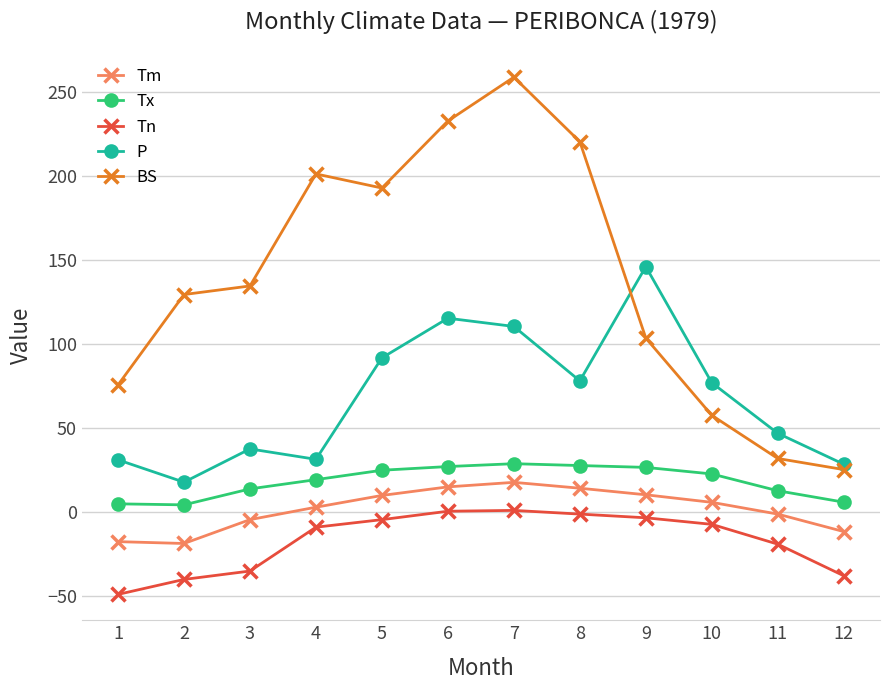

What is the average value of the Tx series?

18.3